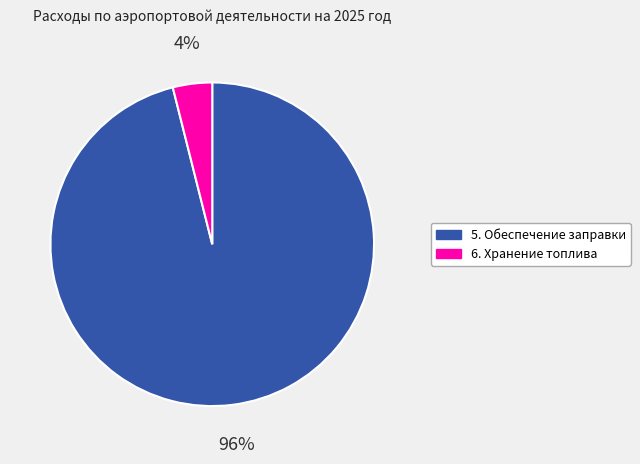

Does any single category account for the majority?

Yes